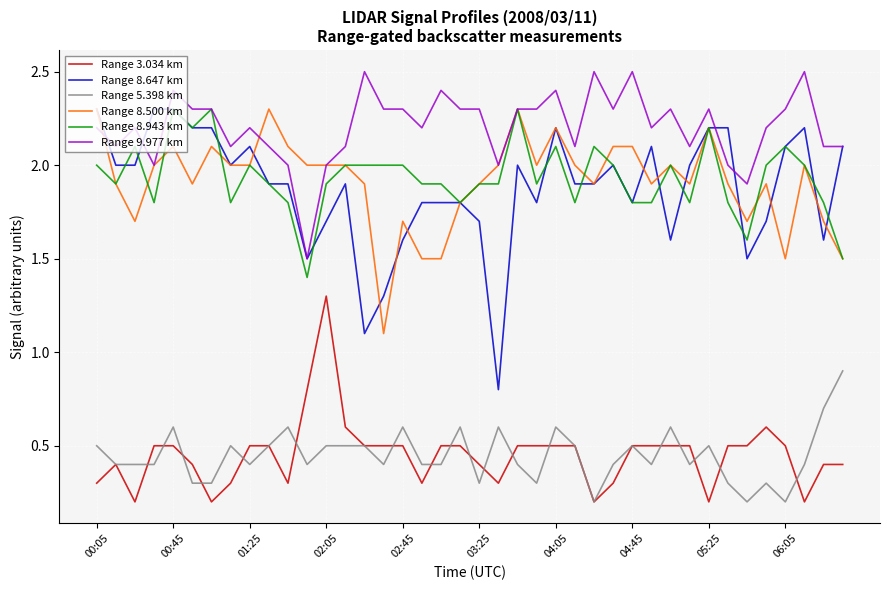

Which series has the largest total across all categories?

Range 9.977 km